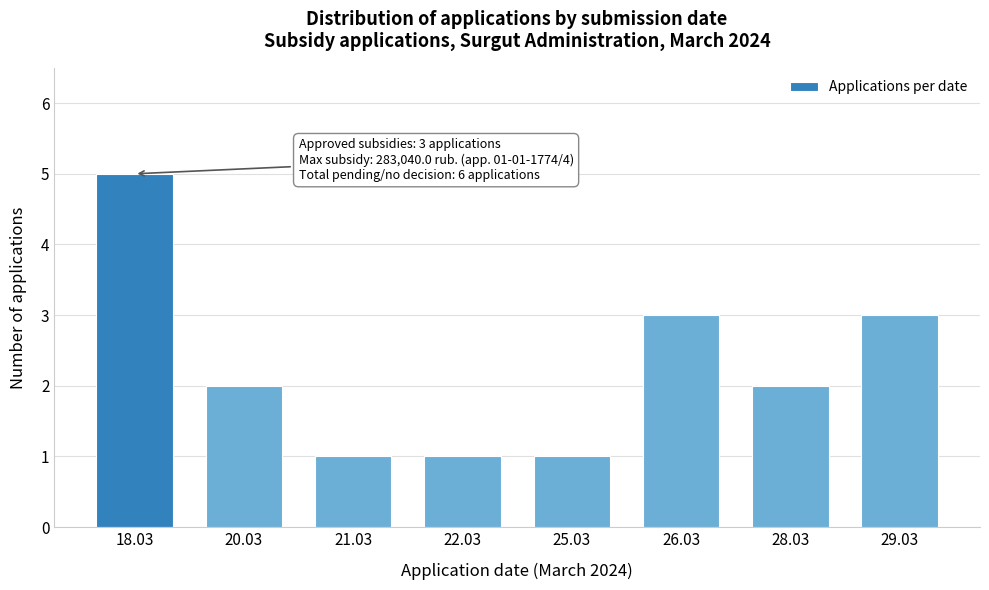

Reading left to right, transcribe all the data shown in this chart.

5	2	1	1	1	3	2	3